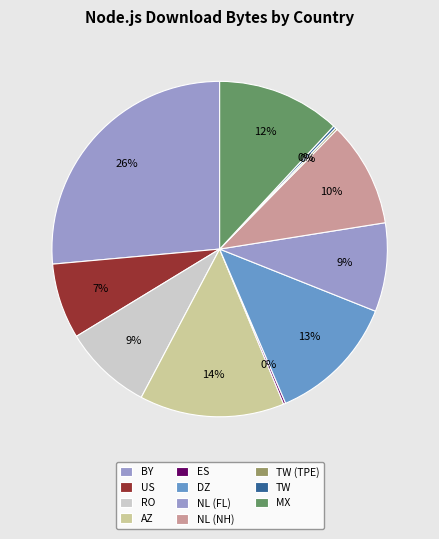

How much of the chart is everything except NL (NH)?

89.9%